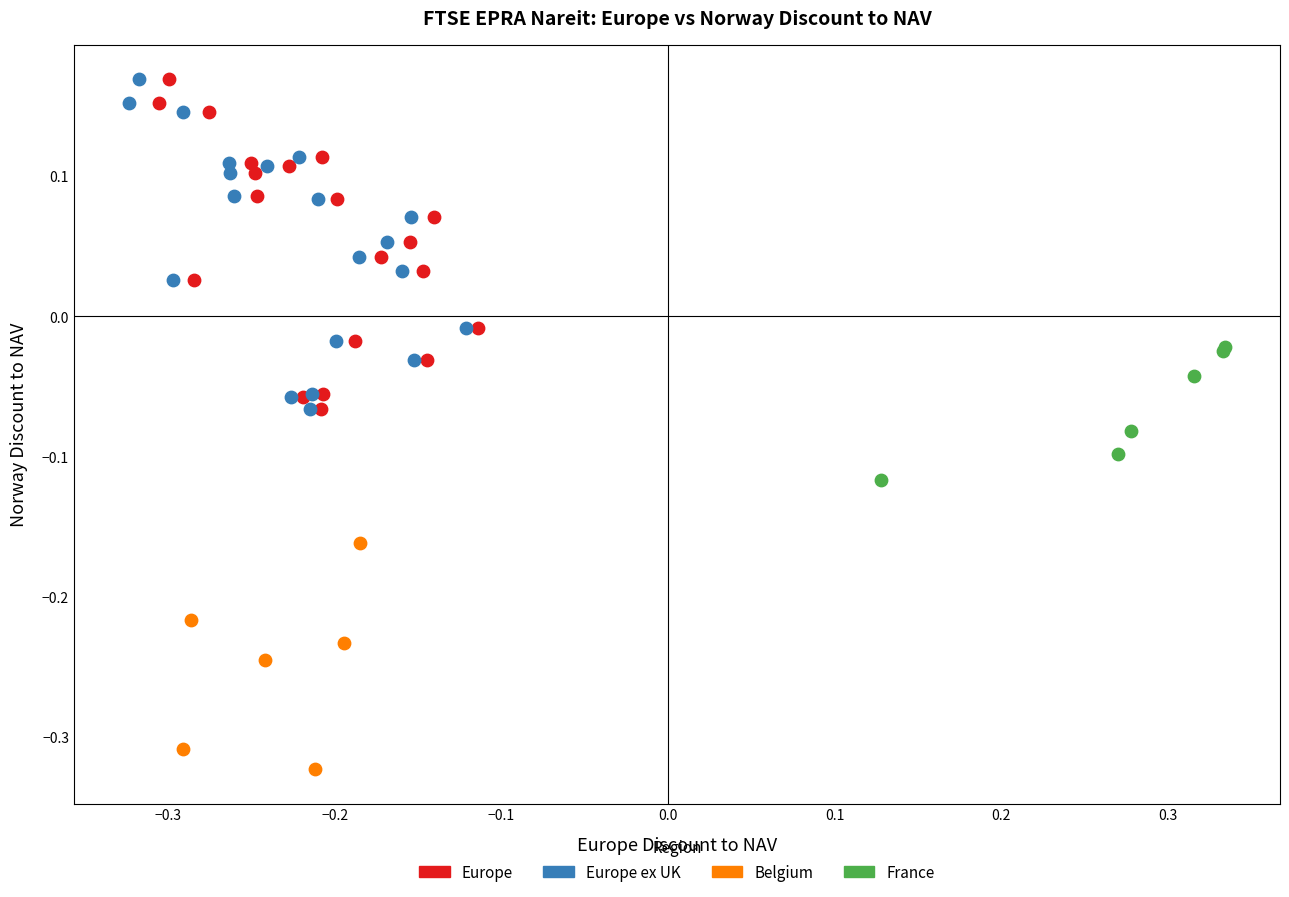

What are all the series names shown in the legend?

Europe, Europe ex UK, Belgium, France